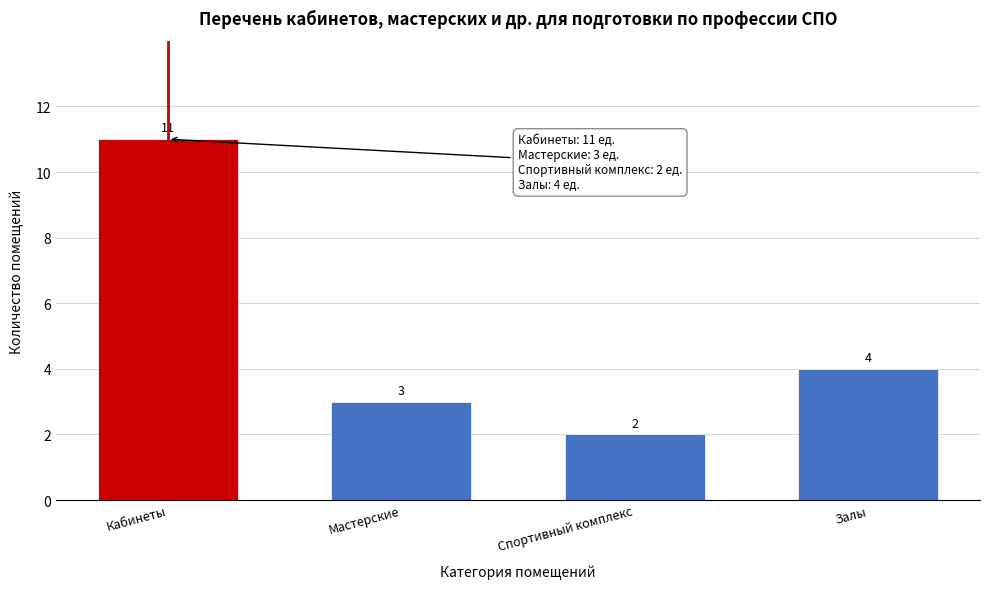

Reading left to right, transcribe all the data shown in this chart.

Кабинеты=11	Мастерские=3	Спортивный комплекс=2	Залы=4